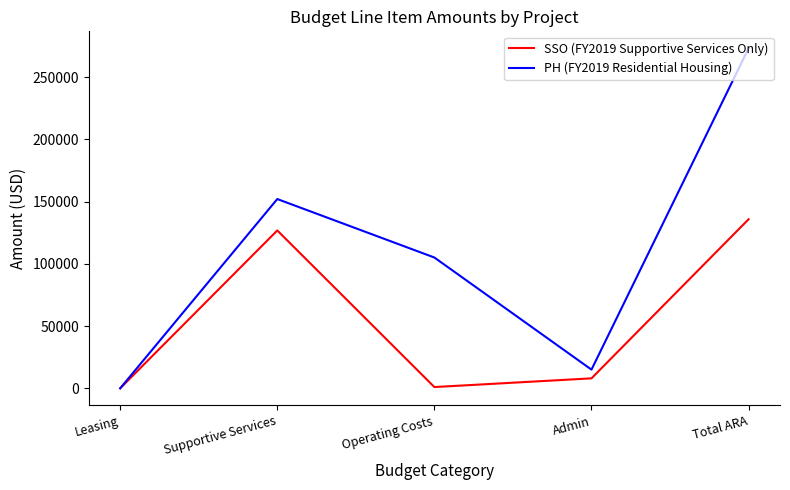

What is the sum of the SSO (FY2019 Supportive Services Only) values at Supportive Services and Admin?

134796